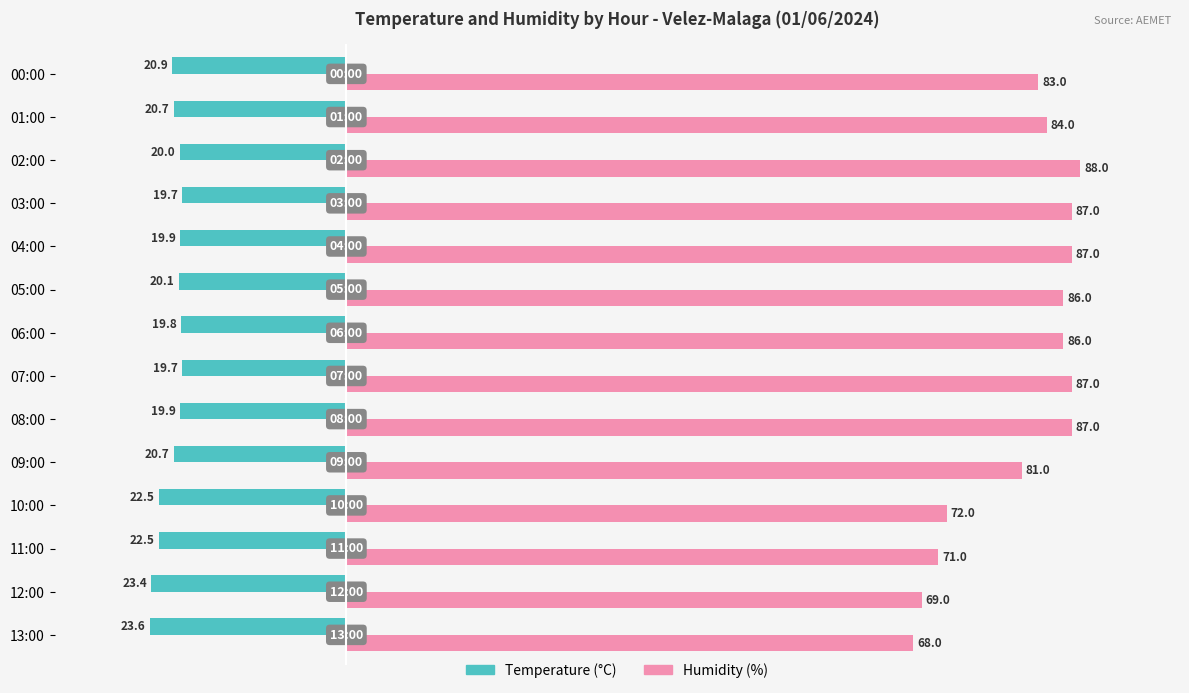

At which category is the sum across all series the highest?

02:00